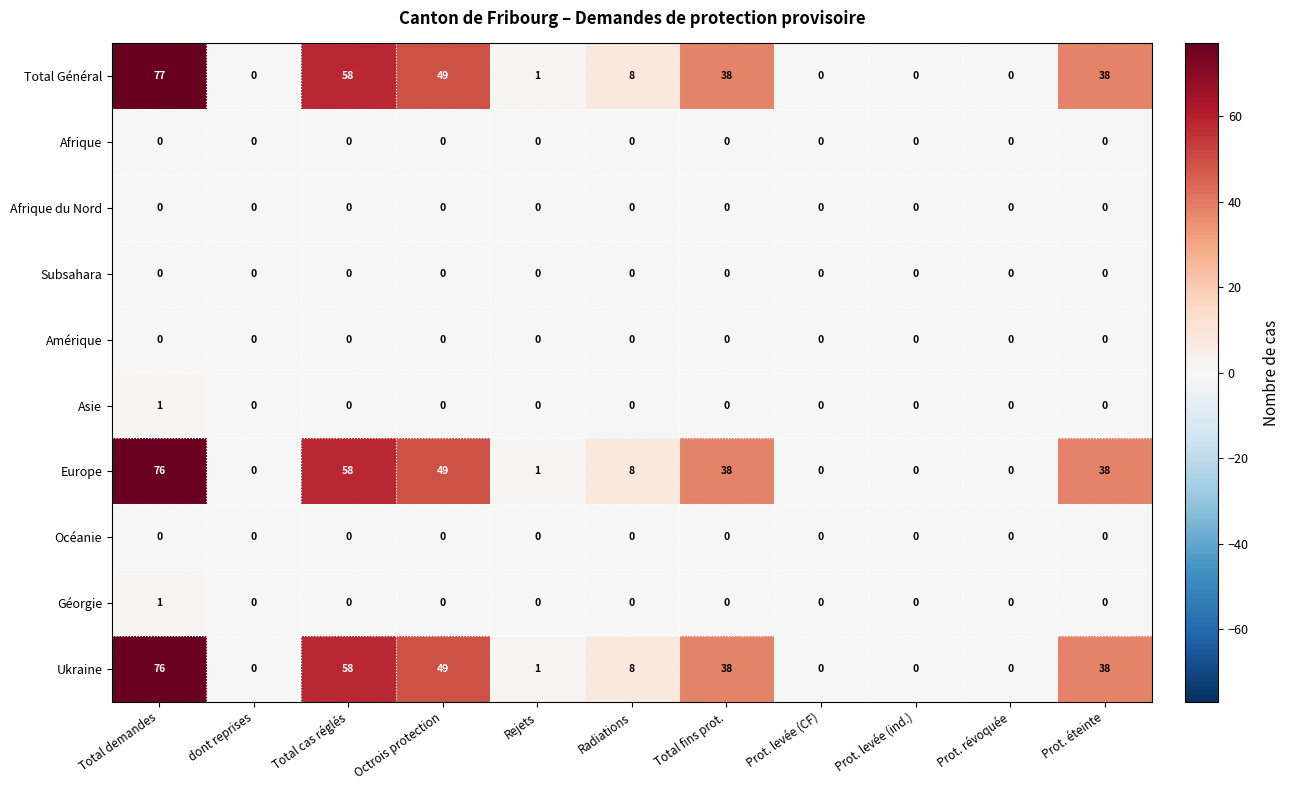

Which label corresponds to the largest value in the chart?

Total demandes